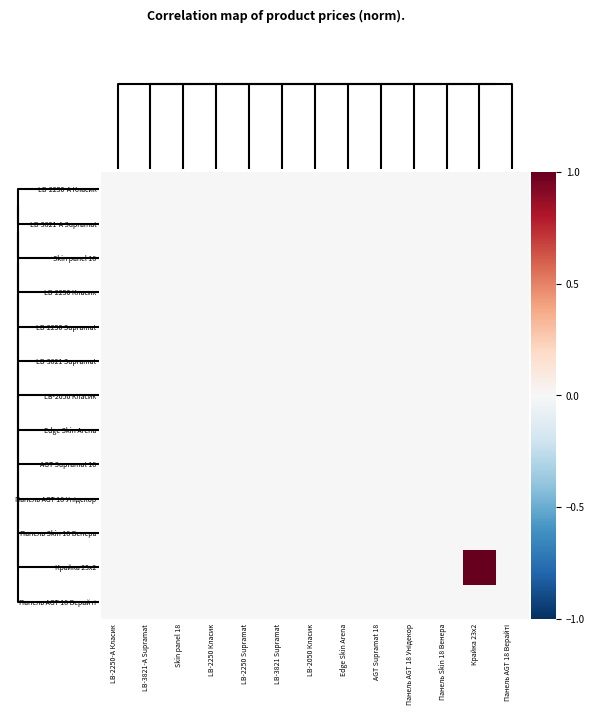

At which category does the chart reach its peak across all series?

Крайка 23x2